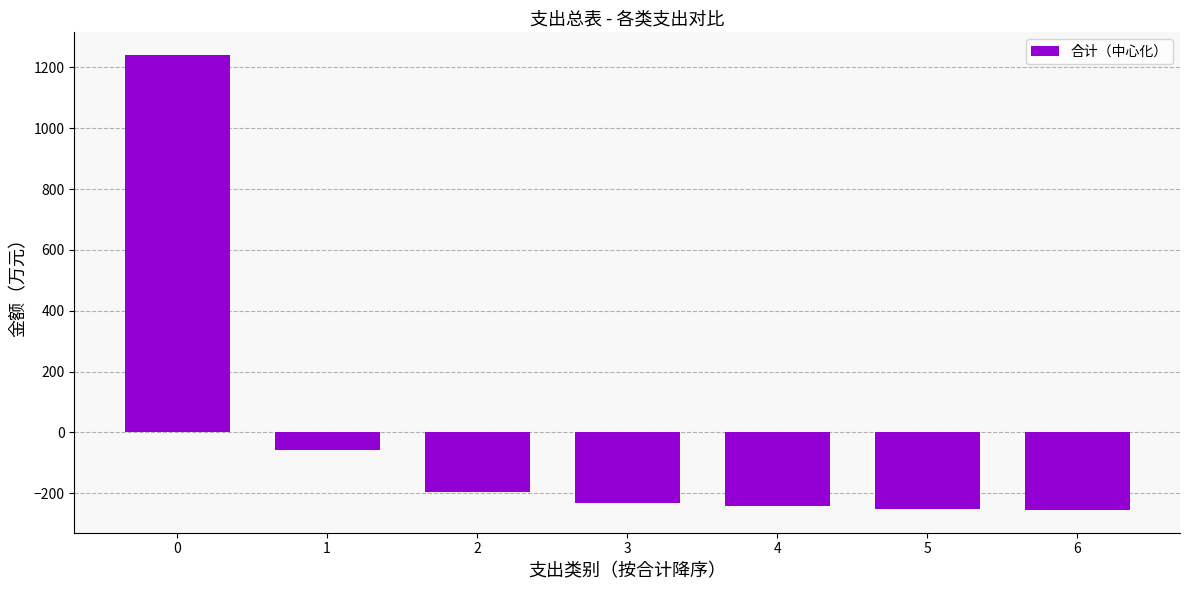

What is the minimum value shown in the chart?

-255.1